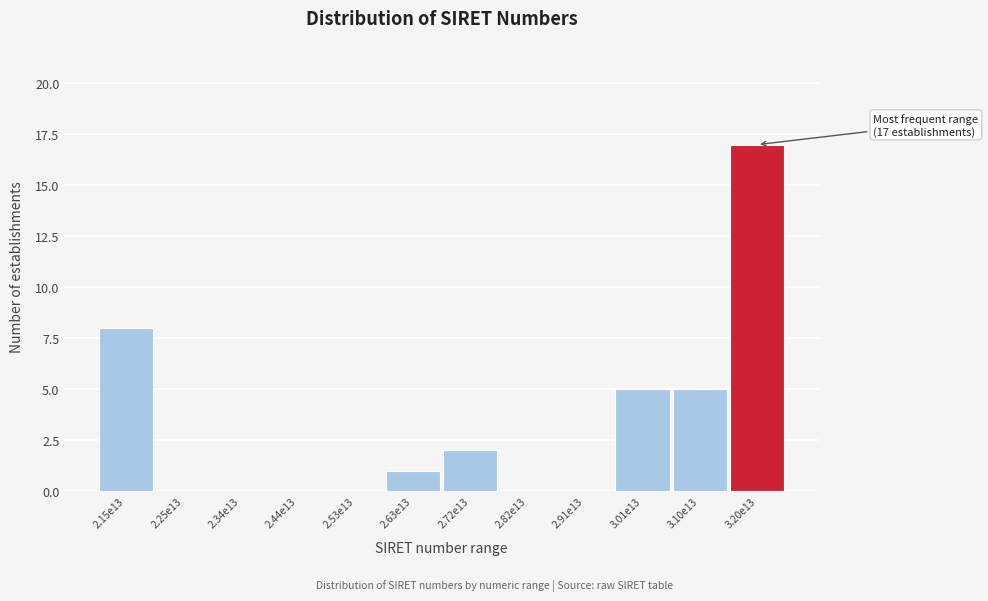

Reading right to left, what are all the values shown in this chart?

3.20e13=17	3.10e13=5	3.01e13=5	2.91e13=0	2.82e13=0	2.72e13=2	2.63e13=1	2.53e13=0	2.44e13=0	2.34e13=0	2.25e13=0	2.15e13=8